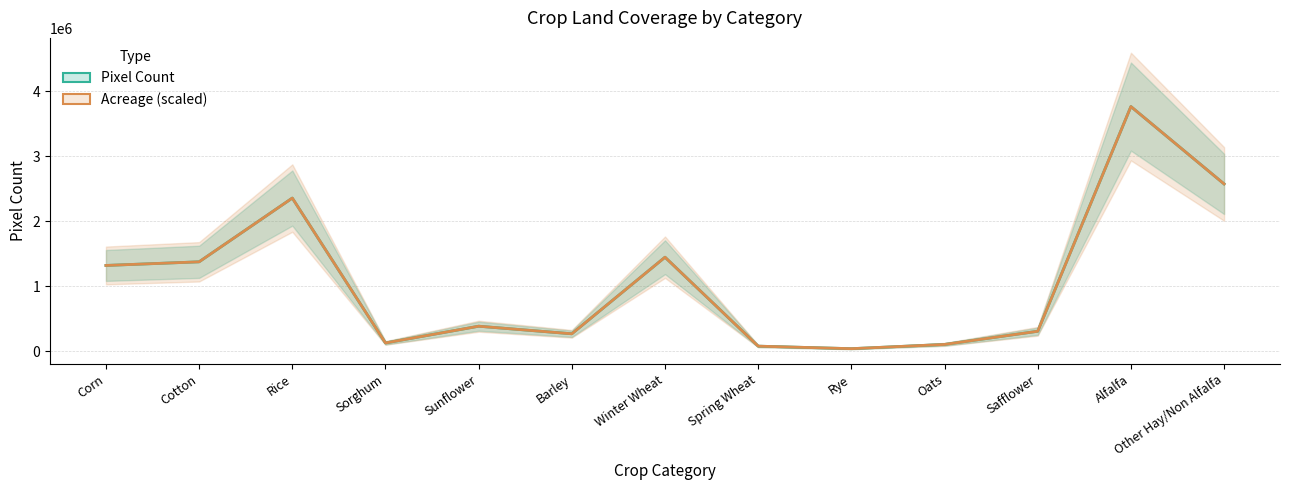

Reading left to right, extract all data points from this chart.

Pixel Count: Corn=1320708.0	Cotton=1376678.0	Rice=2357195.0	Sorghum=128898.0	Sunflower=386188.0	Barley=269695.0	Winter Wheat=1447565.0	Spring Wheat=79531.0	Rye=40723.0	Oats=106039.0	Safflower=308496.0	Alfalfa=3764722.0	Other Hay/Non Alfalfa=2574396.0
Acreage (scaled): Corn=1320708.0	Cotton=1376678.0	Rice=2357195.0	Sorghum=128898.0	Sunflower=386188.0	Barley=269695.0	Winter Wheat=1447565.0	Spring Wheat=79531.0	Rye=40723.0	Oats=106039.0	Safflower=308496.0	Alfalfa=3764722.0	Other Hay/Non Alfalfa=2574396.0